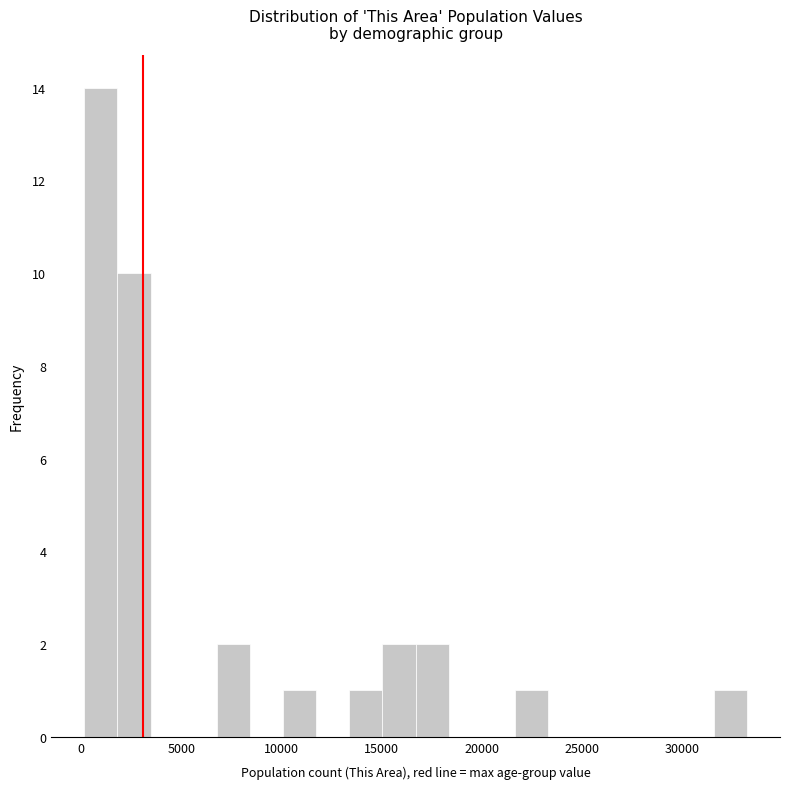

Read against the x-axis, roughly where is the centre of the tallest bar?

1000